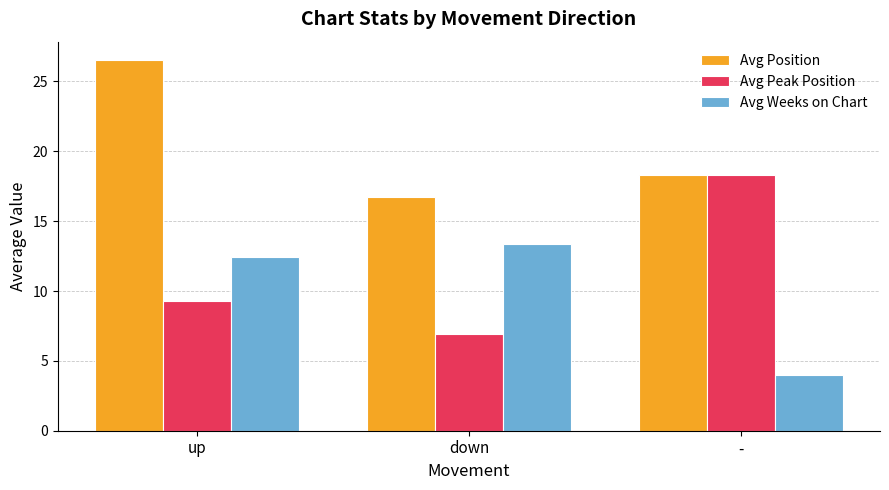

Which category has the lowest value in the Avg Peak Position series?

down